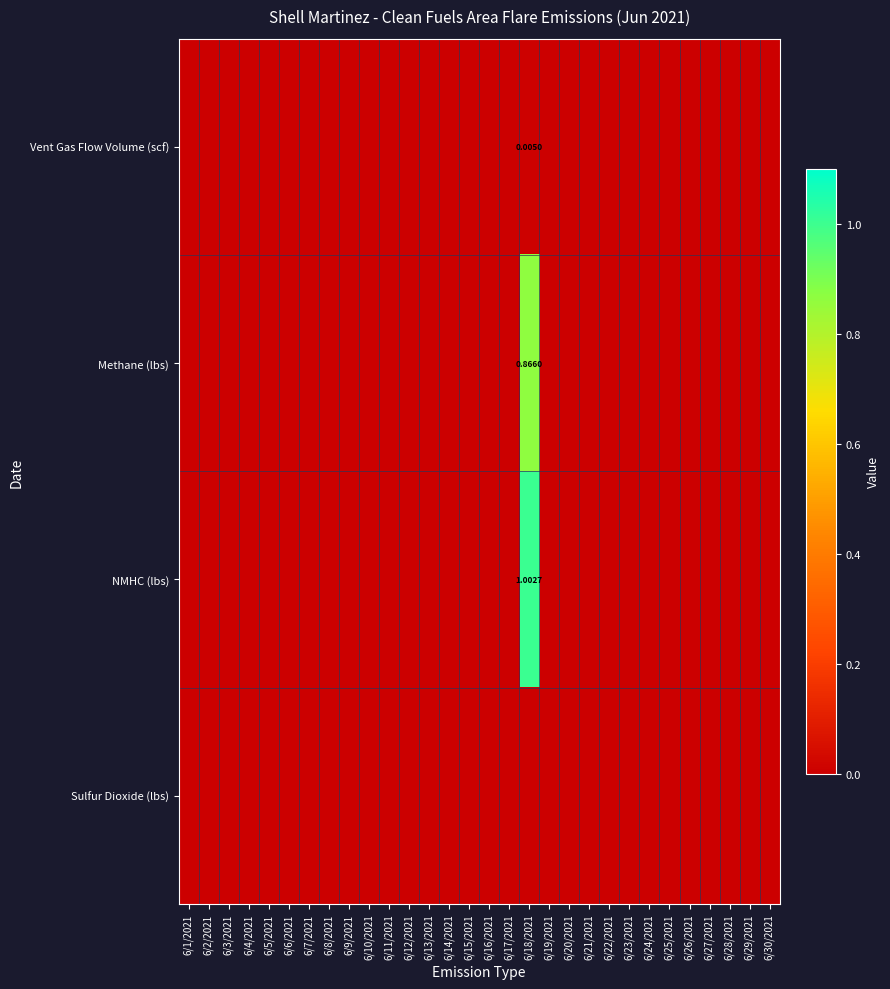

Count the number of categories in the chart.

30